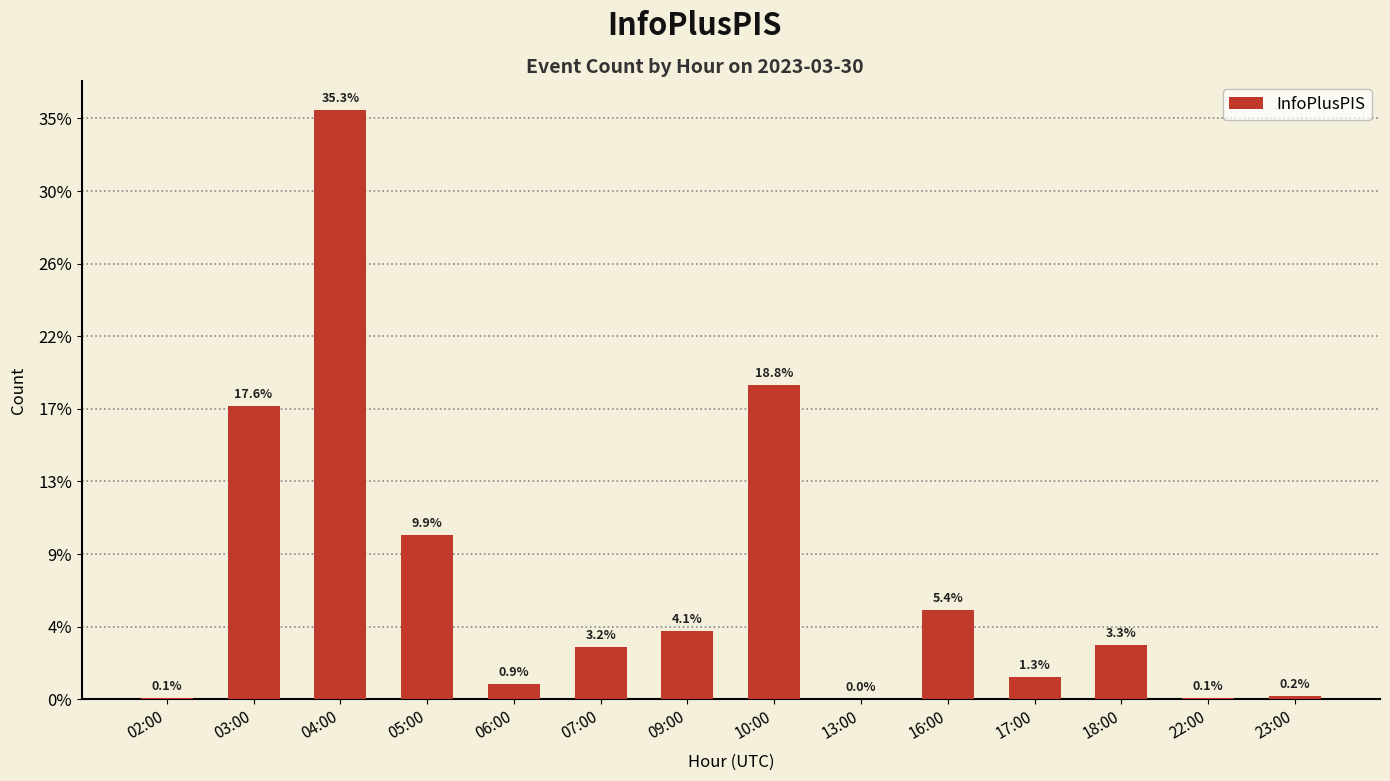

What is the difference between the maximum and minimum values?

1621